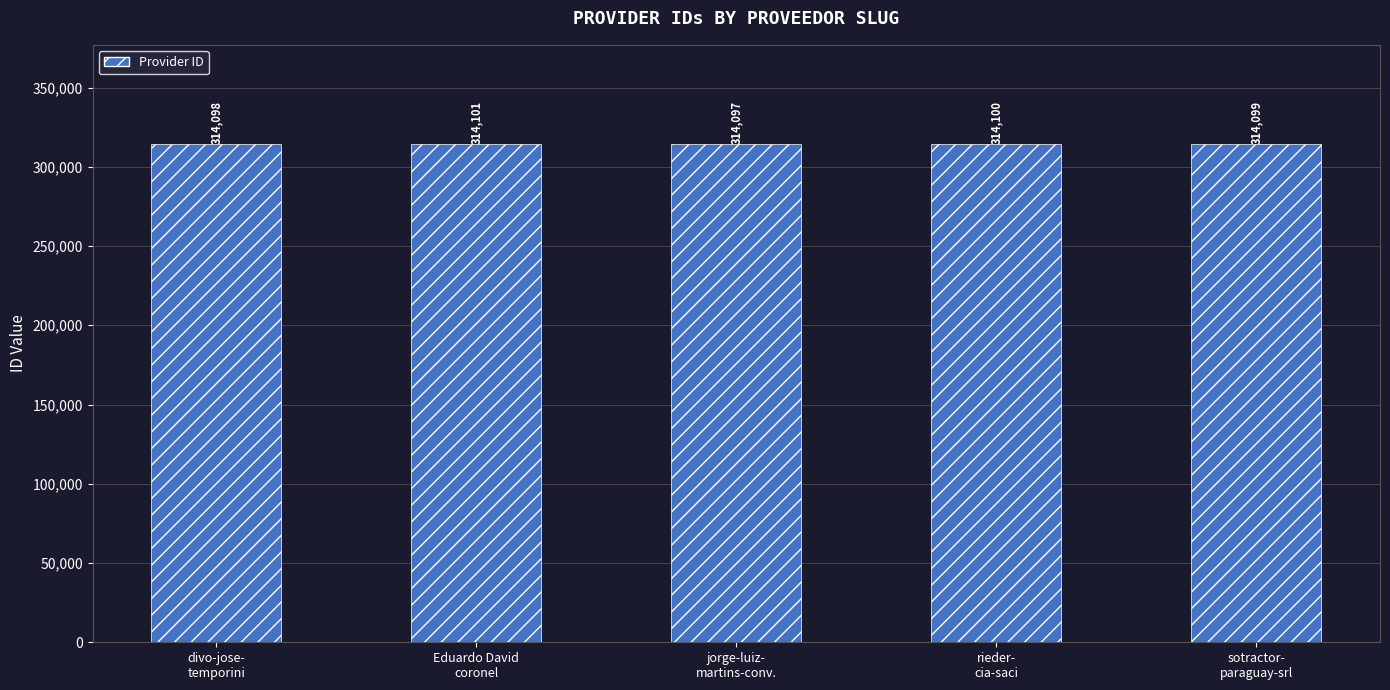

The chart shows a value of 437983 at rieder-
cia-saci. True or false?

False